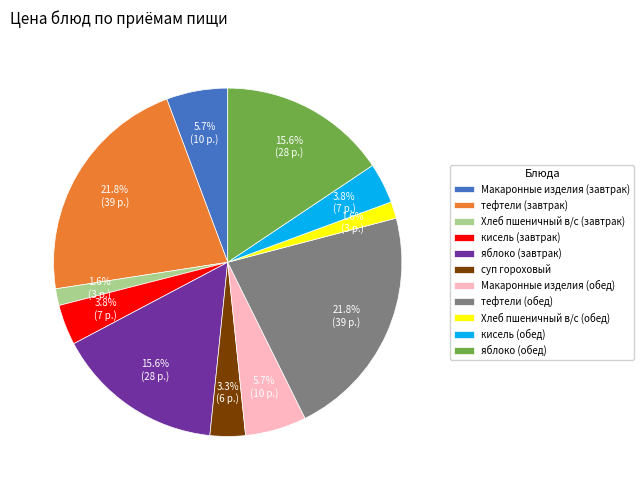

Does any single category account for the majority?

No